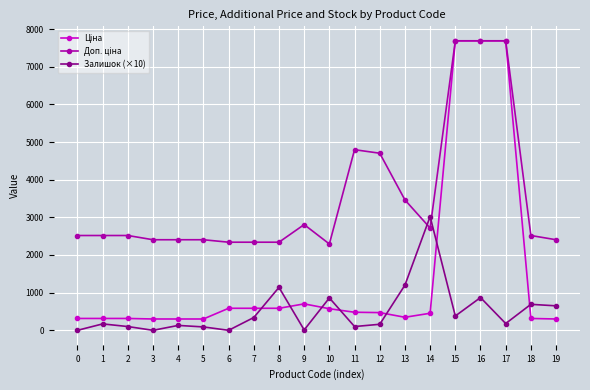

What is the spread (max minus min) of values at 3?

2405.2